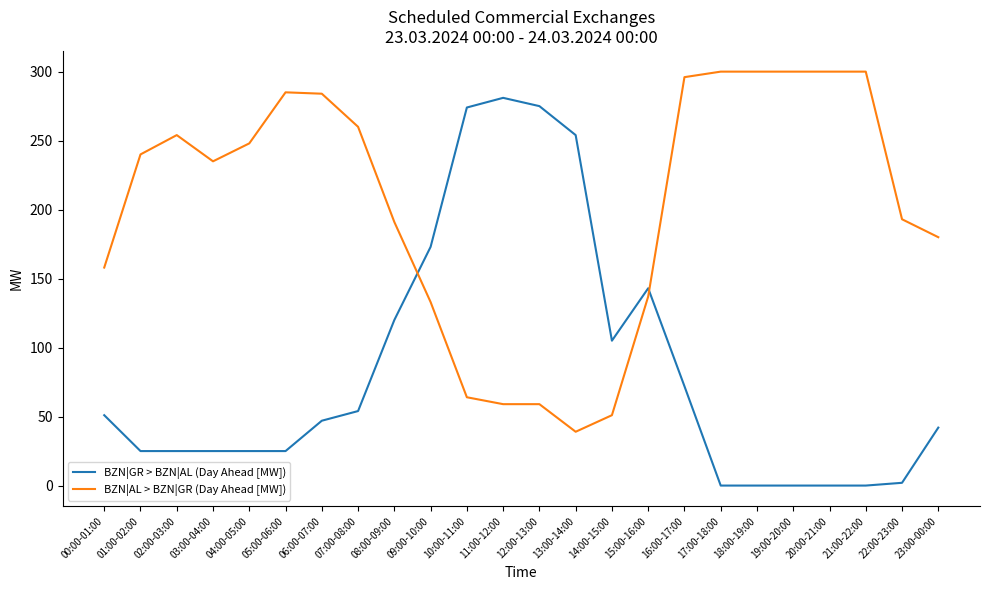

True or false: BZN|AL > BZN|GR (Day Ahead [MW]) and BZN|GR > BZN|AL (Day Ahead [MW]) intersect in this chart.

True